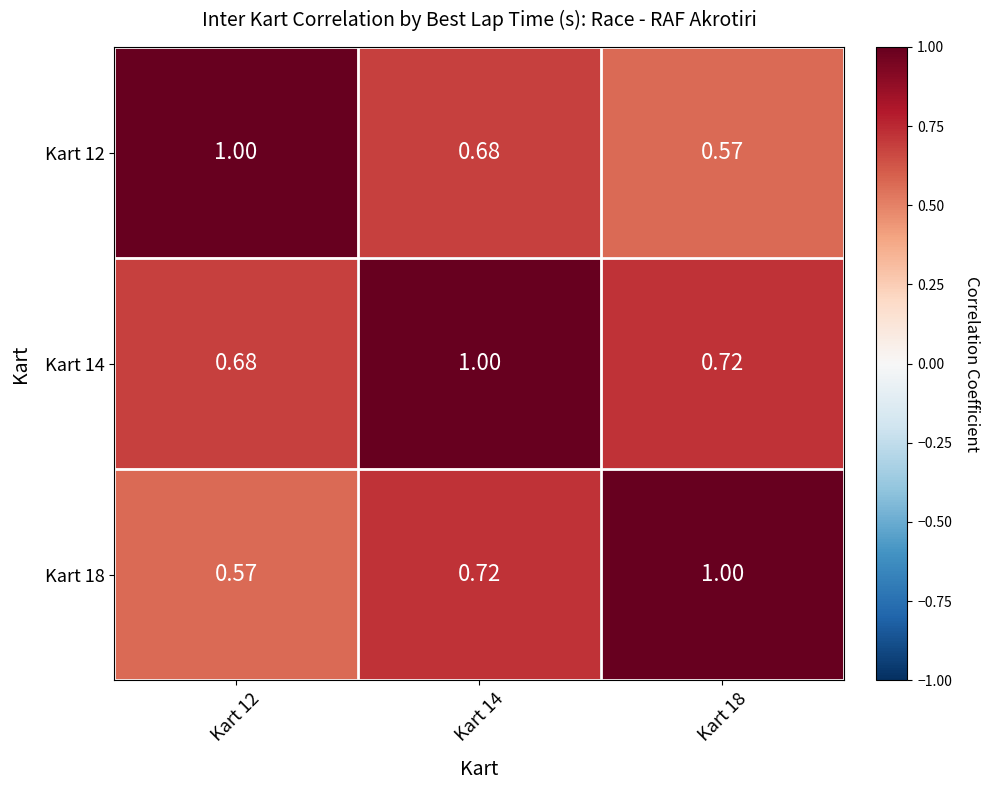

At how many categories does at least one series exceed 0?

3